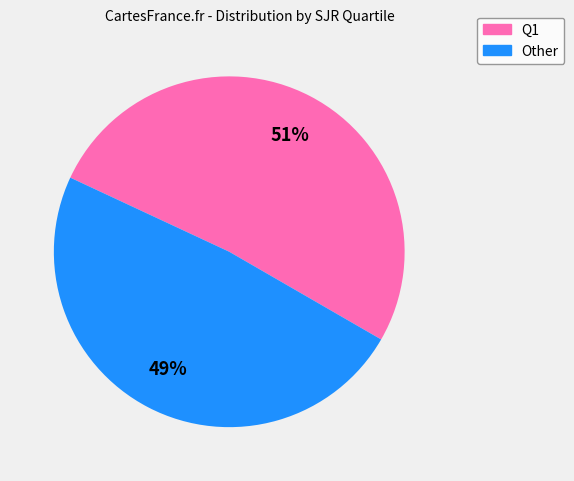

To the nearest percent, what is the average slice percentage?

50%